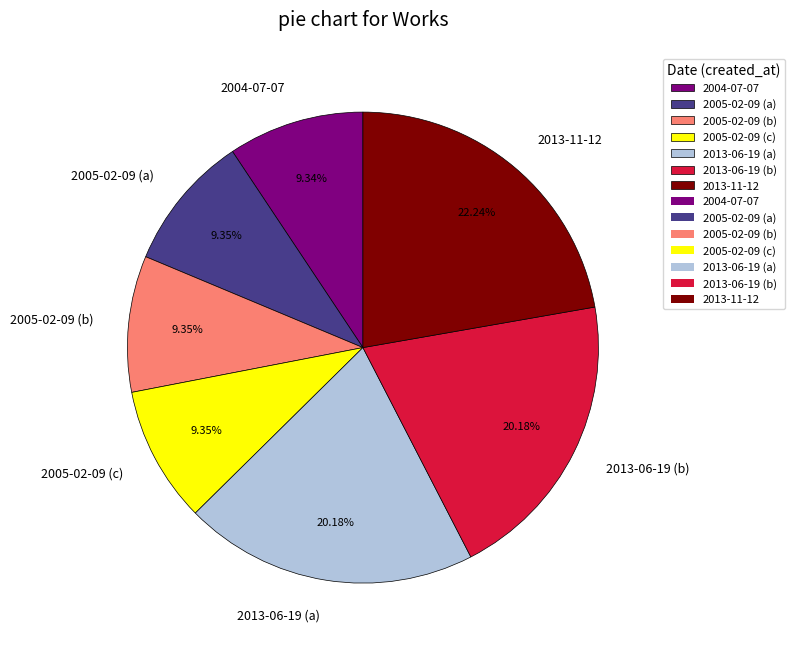

True or false: 2005-02-09 (a) accounts for 9% of the total.

True